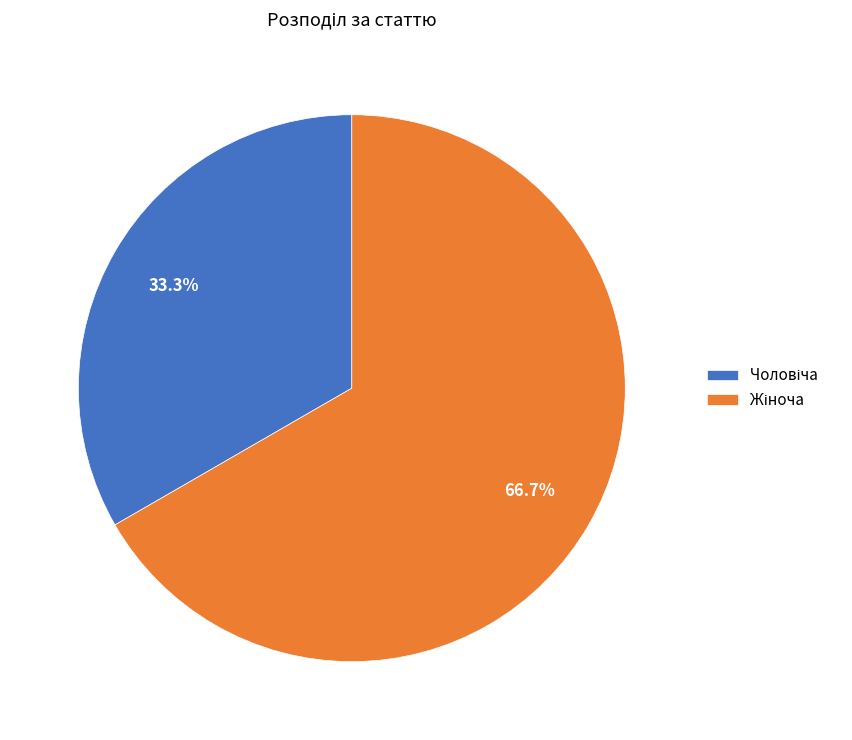

Is there a majority slice in this chart?

Yes